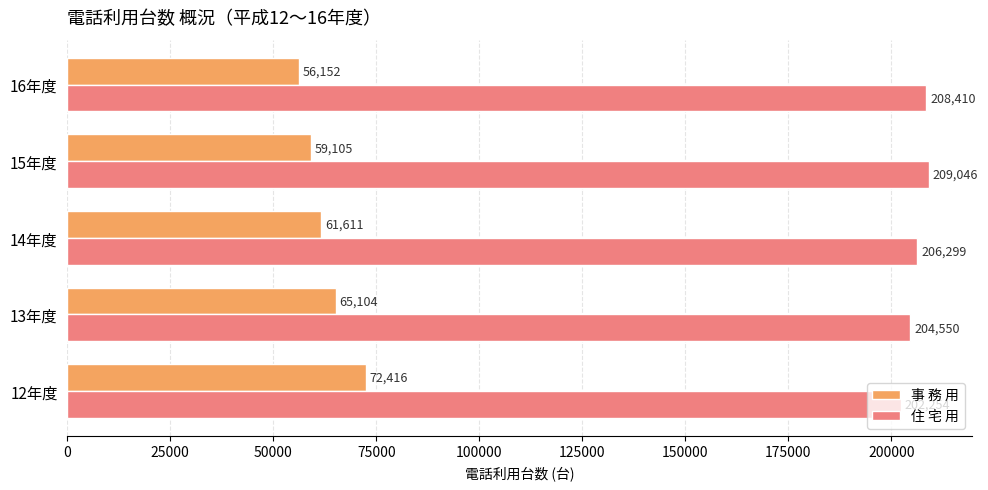

What is the difference between the maximum and minimum values in the 事 務 用 series?

16264